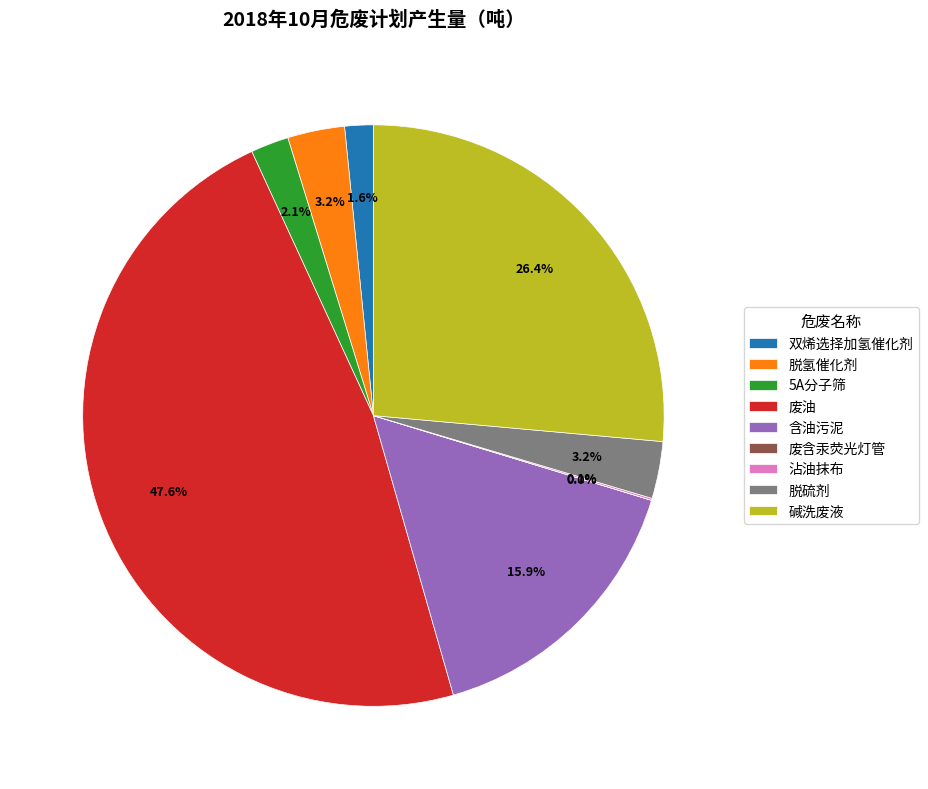

What percentage do 脱硫剂 and 废油 together represent?

50.7%